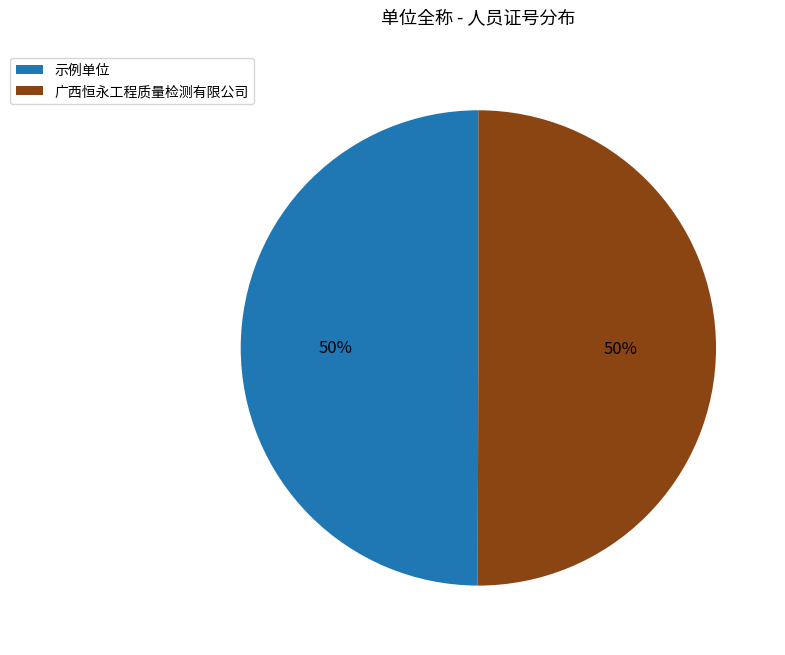

Combined, do 广西恒永工程质量检测有限公司 and 示例单位 account for over 50%?

Yes